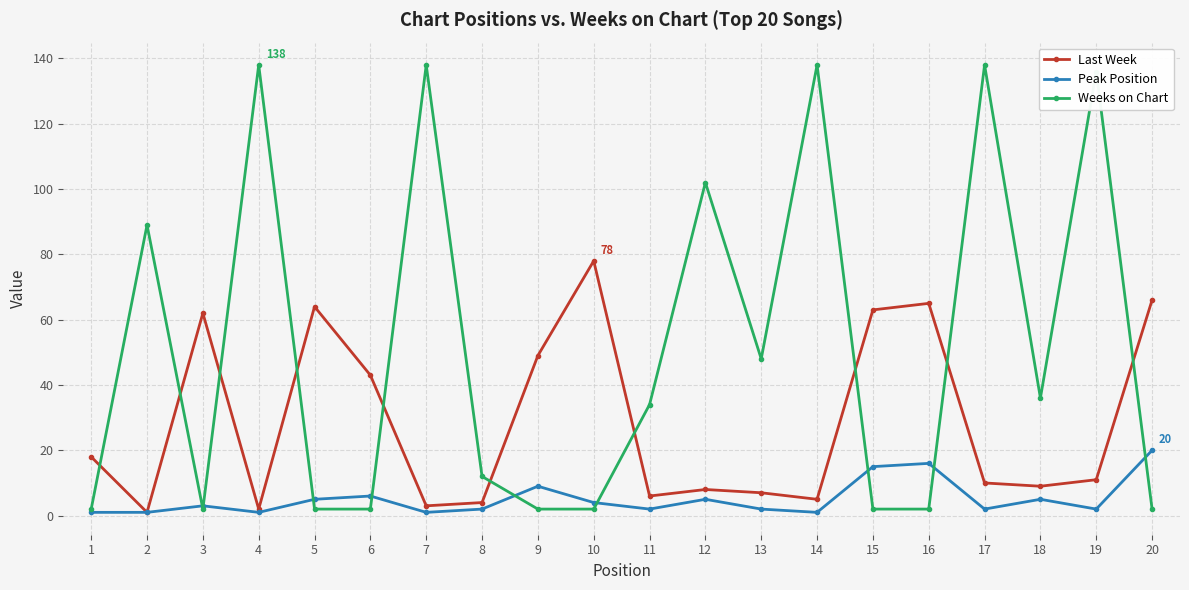

What is the difference between the second highest and minimum values in the Last Week series?

65